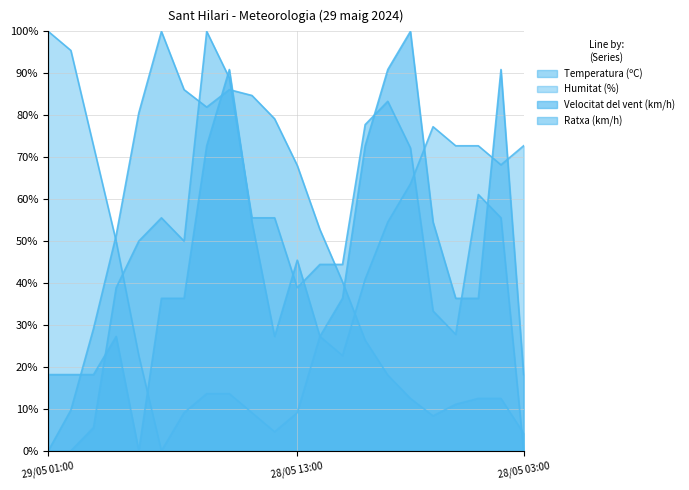

Where is Temperatura (ºC) nearest to the value 50?

28/05 21:00